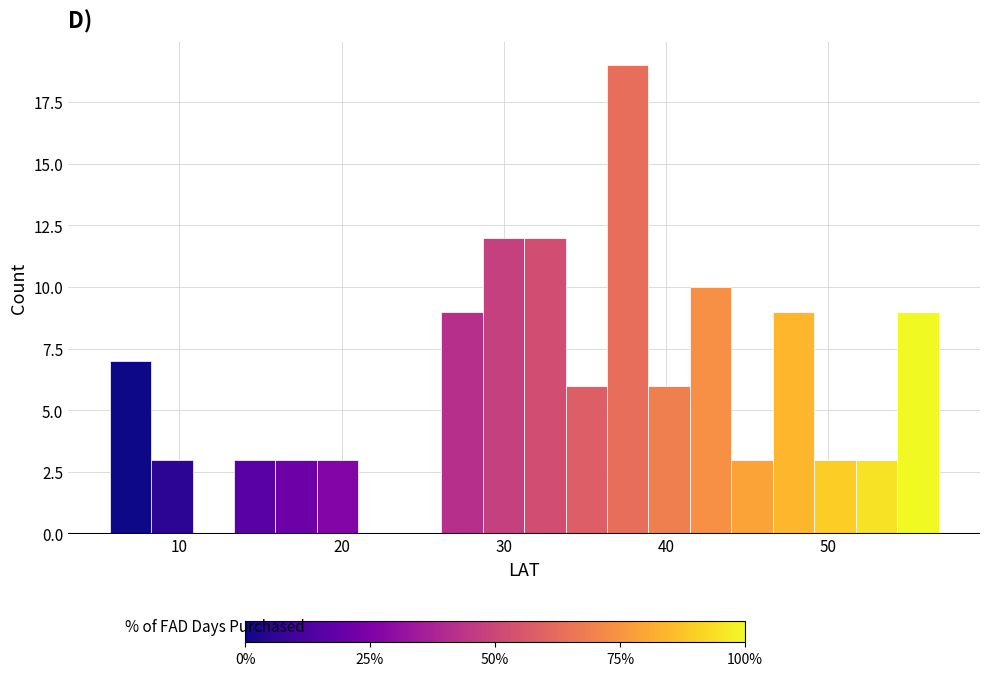

Around what value on the x-axis is the tallest bar? Give the approximate position of its centre, as read against the axis.

38